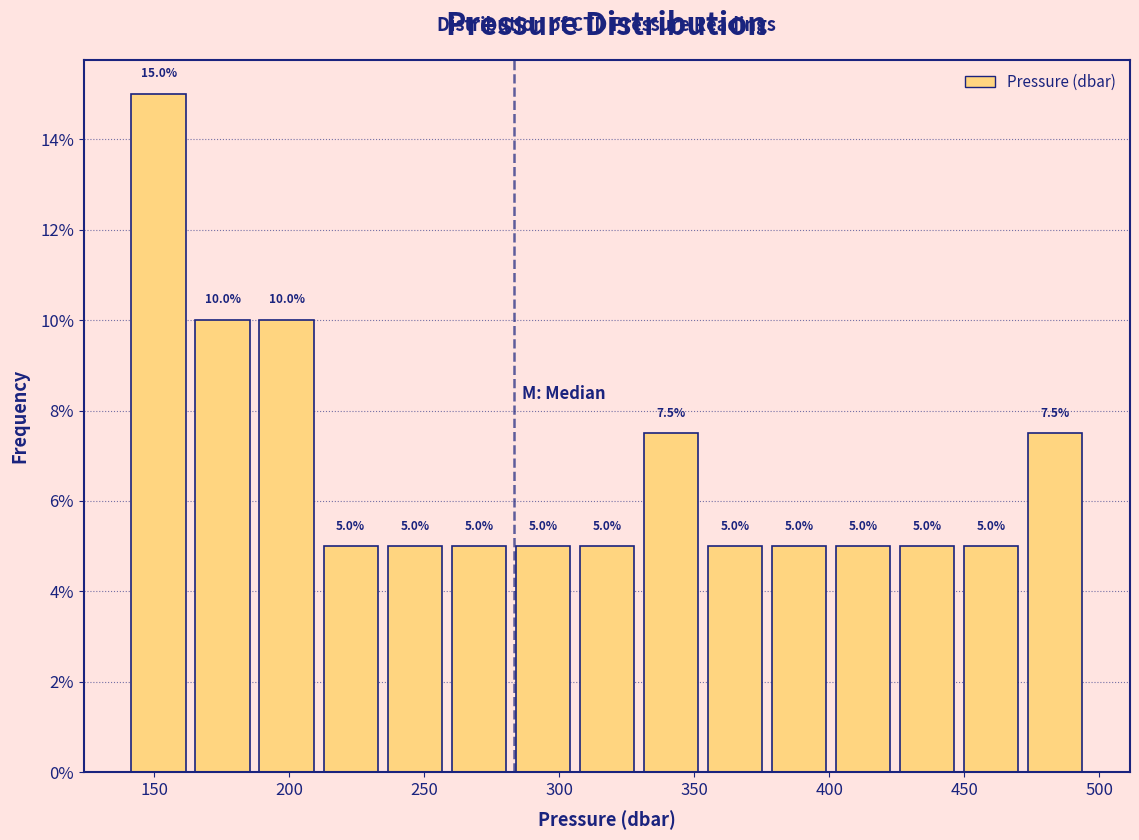

What is the height of the bar covering 310 to 330 on the x-axis? The bar edges are not printed on the chart, so give them approximately, as read against the axis.

5.0